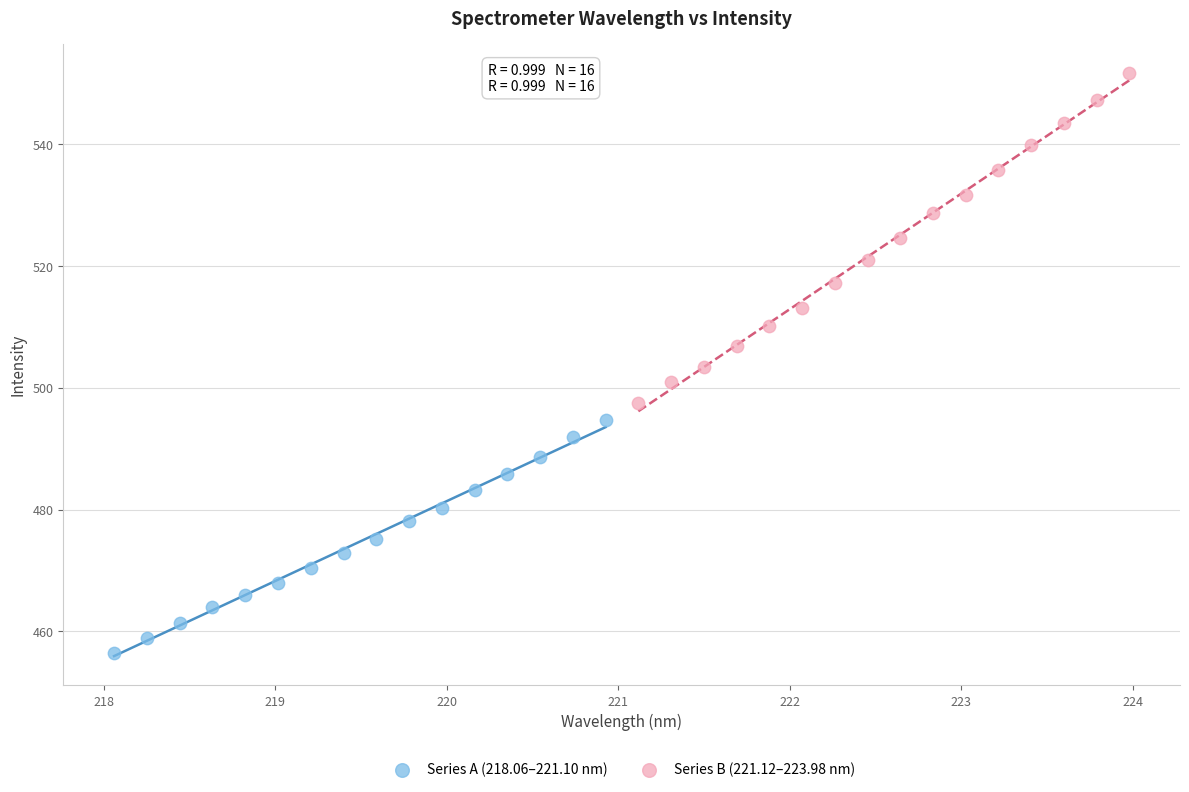

Which series has the largest Y range (max minus min)?

Series B (221.12–223.98 nm)